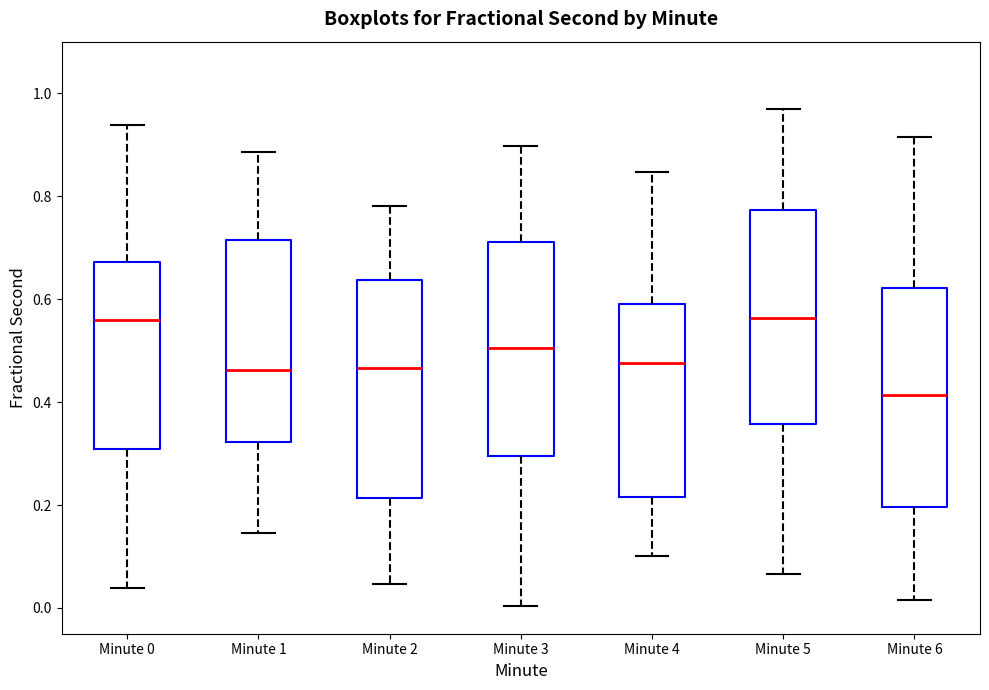

Reading left to right, transcribe this box plot: for each box, give where its median line is, the range the box spans, and where its two whiskers end, as read against the y-axis. The values are not printed on the chart, so give them approximately, as read against the axis.

Minute 0: median 0.56, box 0.30 to 0.68, whiskers 0.04 to 0.94
Minute 1: median 0.46, box 0.32 to 0.72, whiskers 0.14 to 0.88
Minute 2: median 0.46, box 0.22 to 0.64, whiskers 0.04 to 0.78
Minute 3: median 0.50, box 0.30 to 0.72, whiskers 0.00 to 0.90
Minute 4: median 0.48, box 0.22 to 0.58, whiskers 0.10 to 0.84
Minute 5: median 0.56, box 0.36 to 0.78, whiskers 0.06 to 0.96
Minute 6: median 0.42, box 0.20 to 0.62, whiskers 0.02 to 0.92